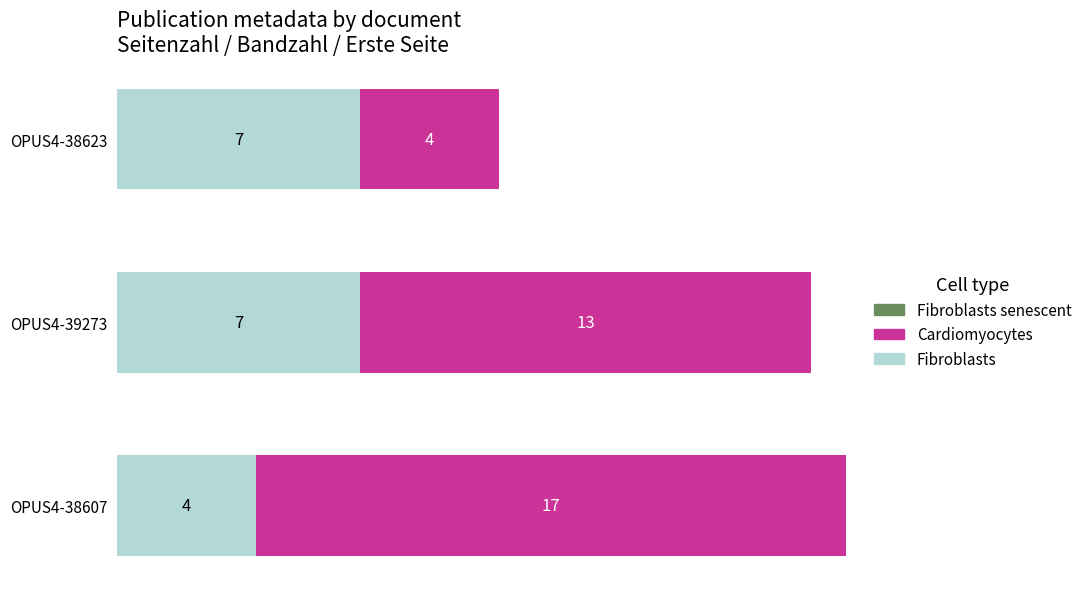

At which category is the sum across all series the highest?

OPUS4-38607